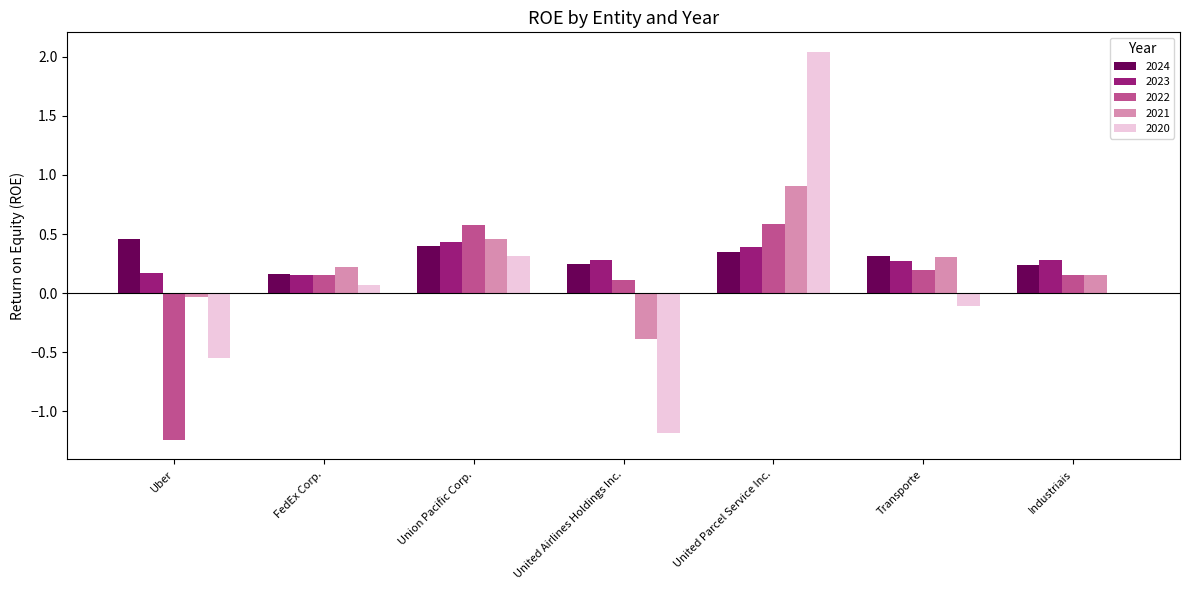

How many data points does each series have?

7